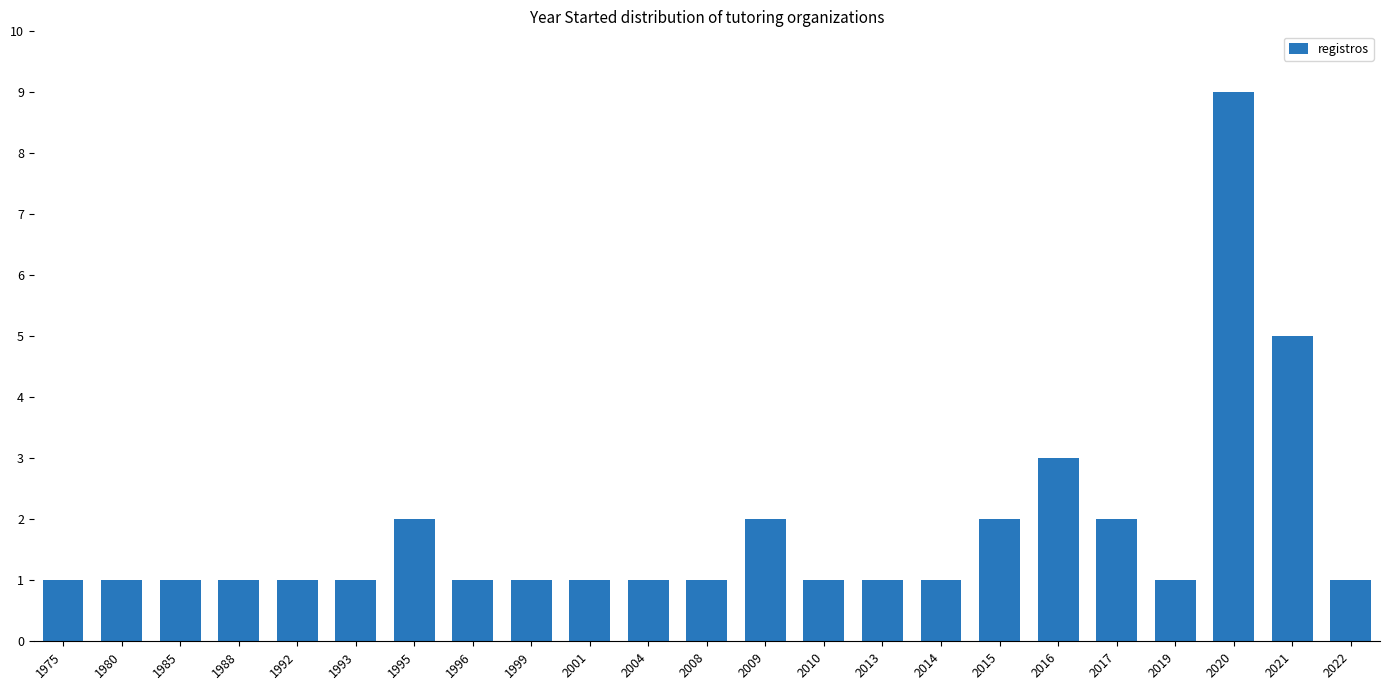

What is the sum of all values?

41